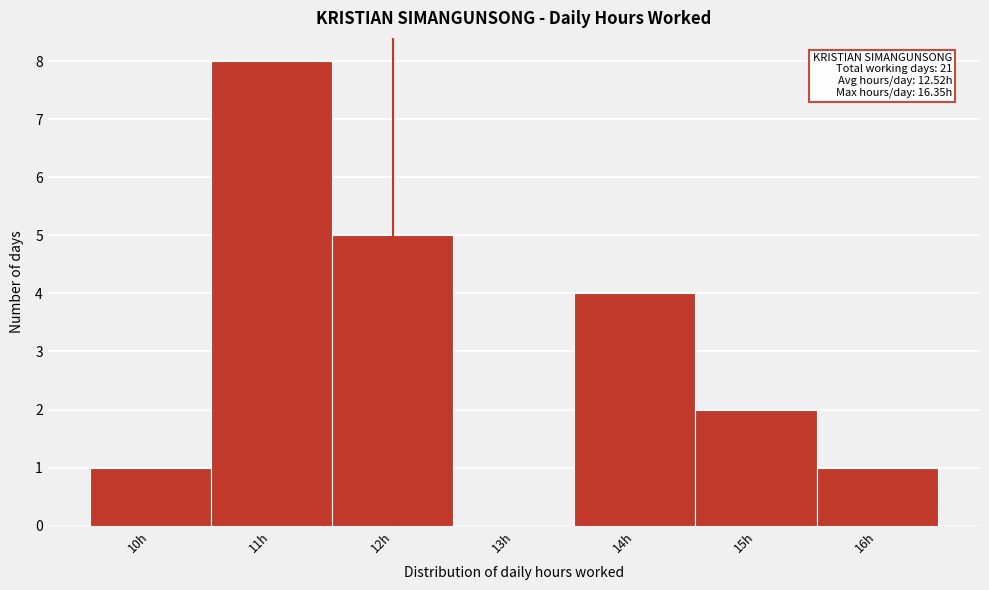

Over which range of the x-axis is the bar tallest?

10.5 to 11.5